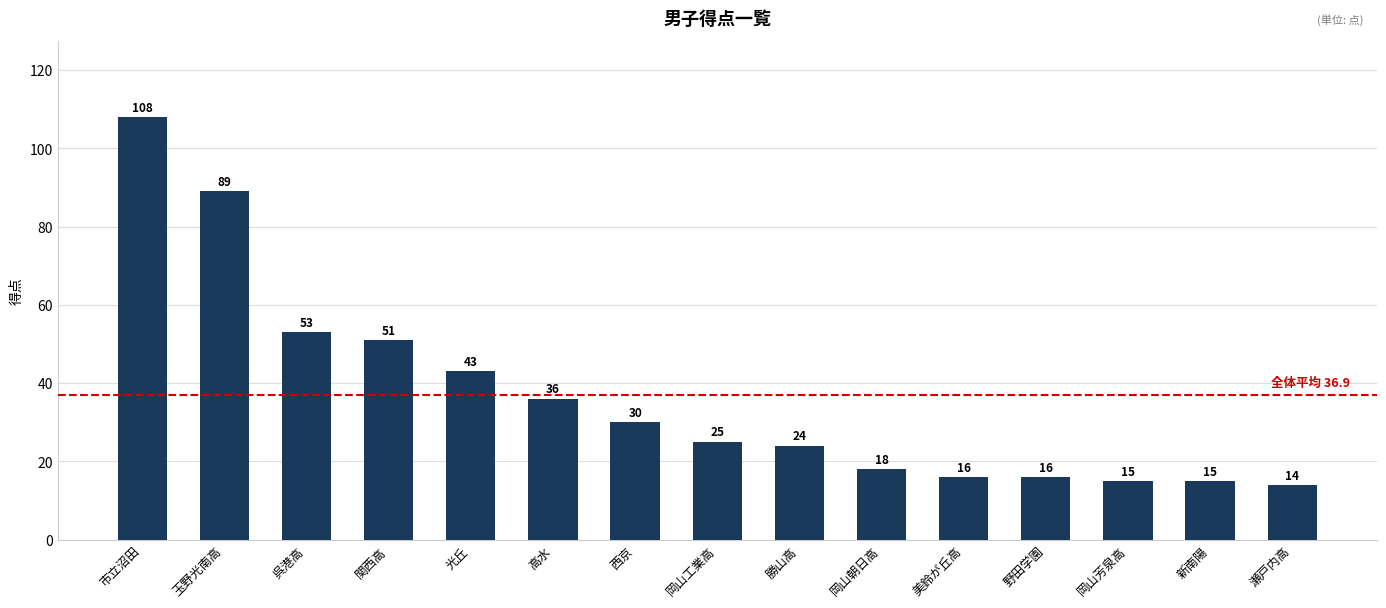

What is the minimum value shown in the chart?

14